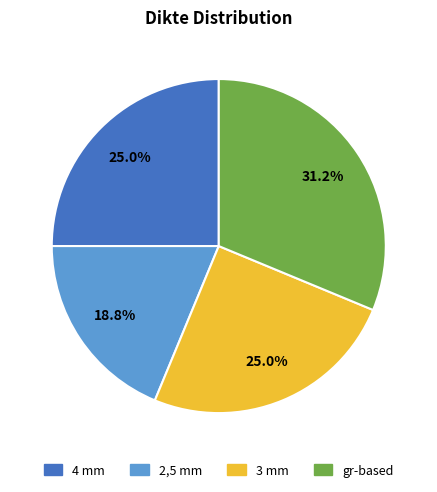

Is there any slice that represents more than half of the pie?

No